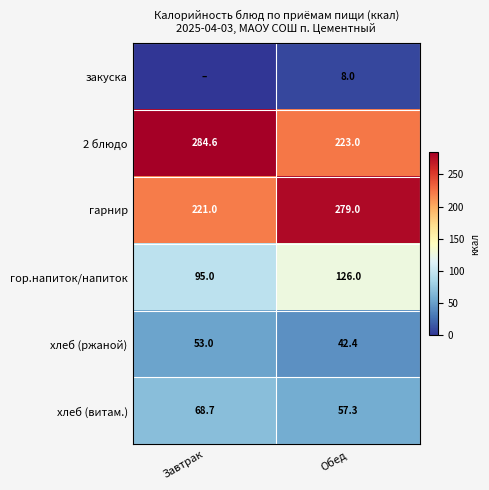

Rank the categories by гарнир value from lowest to highest.

Завтрак, Обед